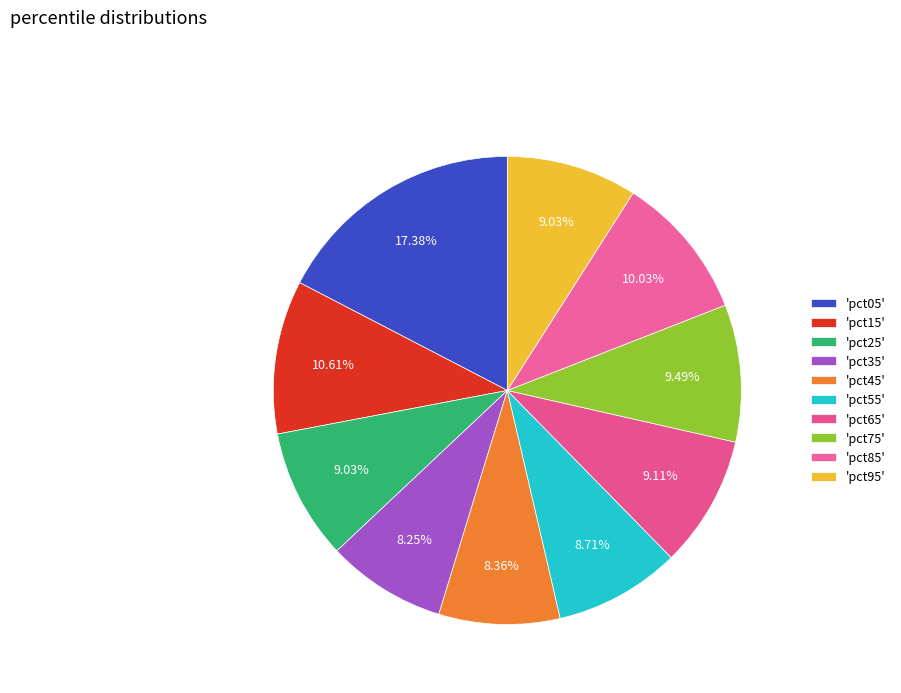

Count the number of slices in the pie.

10